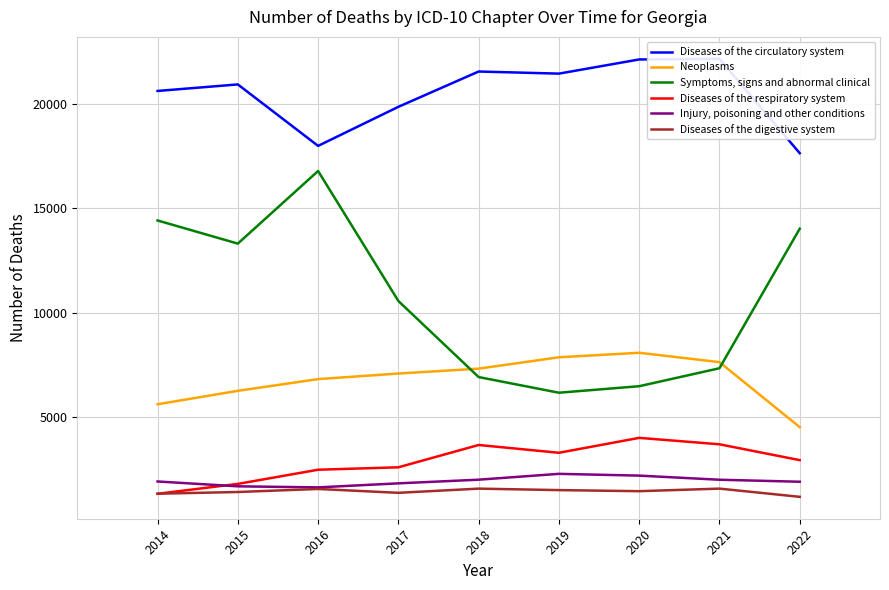

What is the value of the Diseases of the respiratory system point at the 3rd from the left?

2492